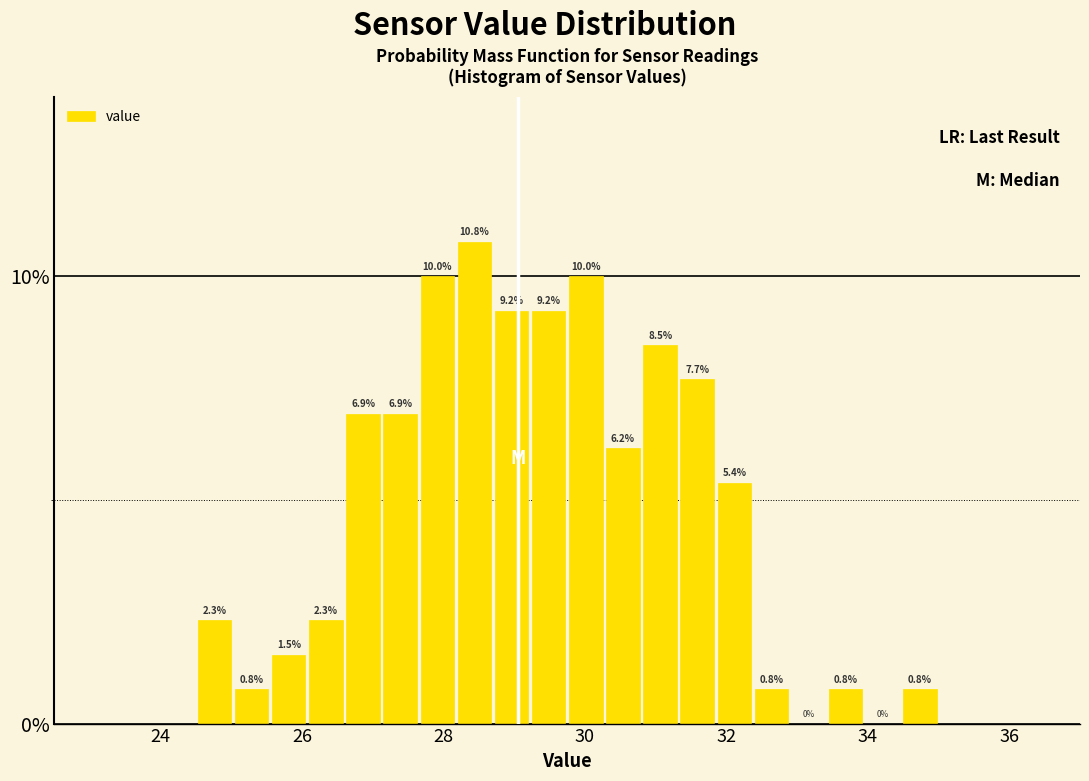

Around what value on the x-axis is the tallest bar? Give the approximate position of its centre, as read against the axis.

28.4